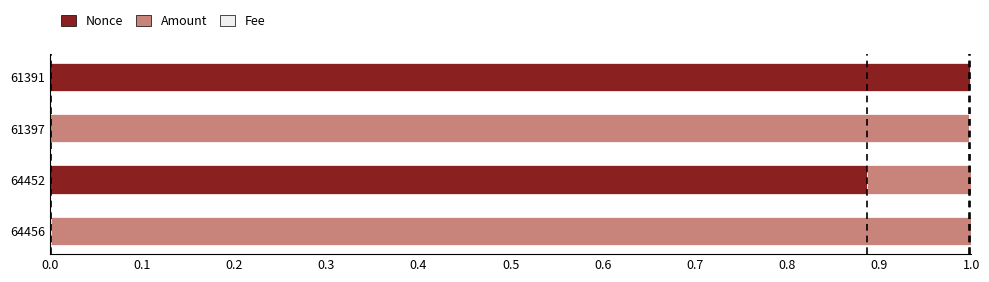

Is it true that Nonce equals -0.6 at 61397?

False